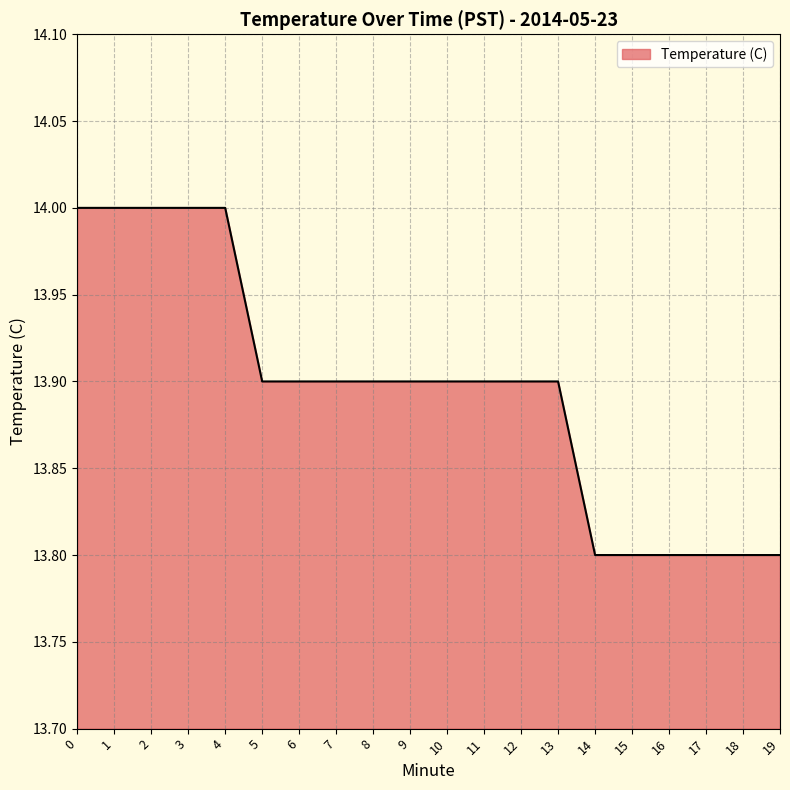

What is the ratio of the value at 13 to the value at 4?

1.0